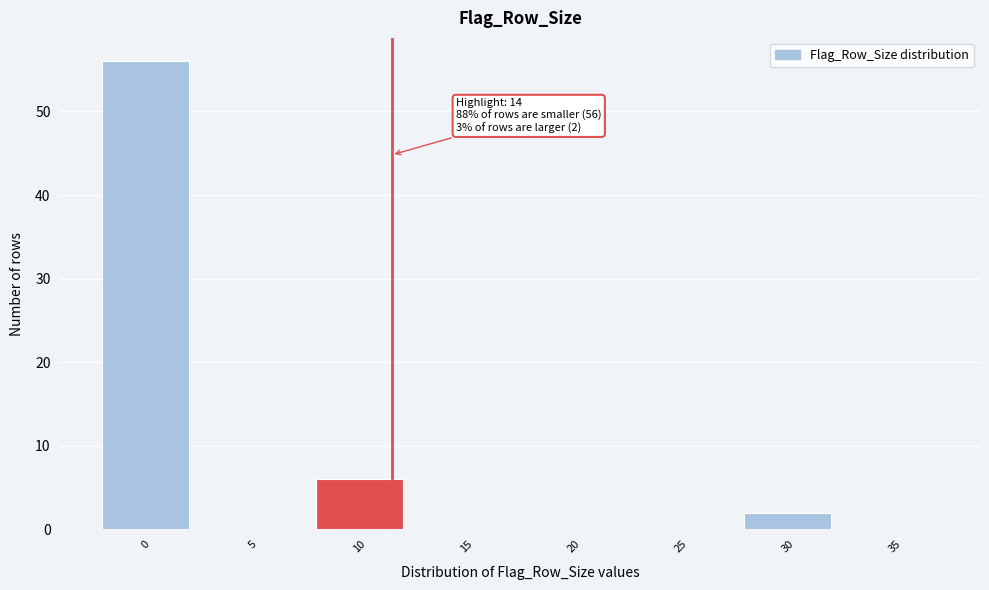

Reading right to left, transcribe all the data shown in this chart.

35=0	30=2	25=0	20=0	15=0	10=6	5=0	0=56